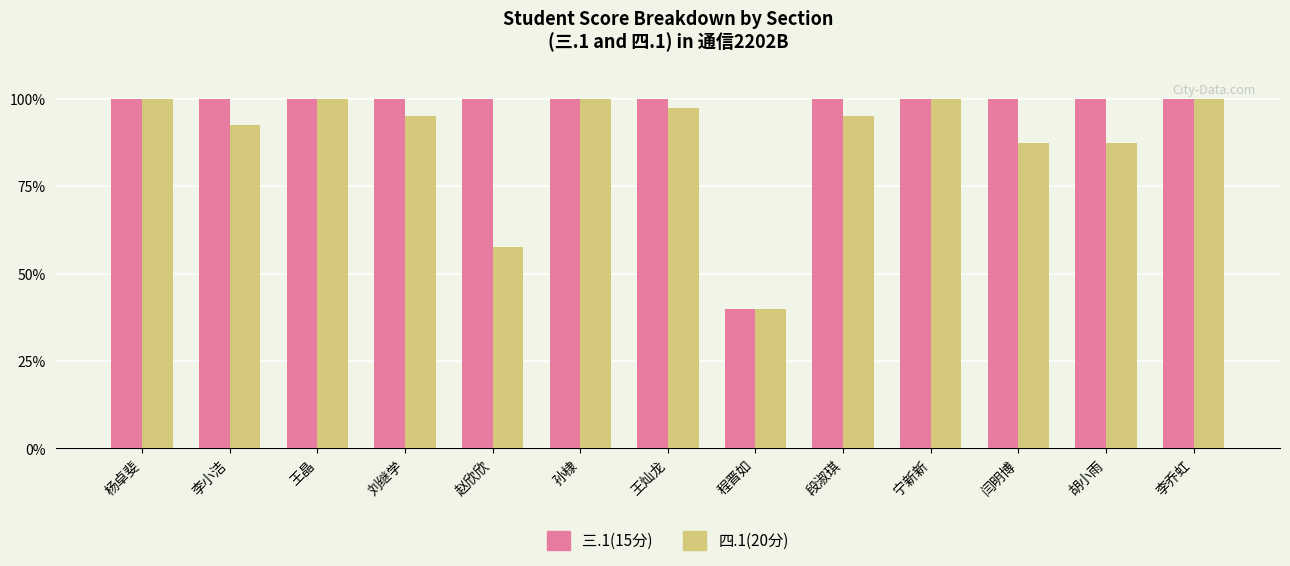

At 段淑琪, list the series in order from smallest to largest.

四.1(20分), 三.1(15分)